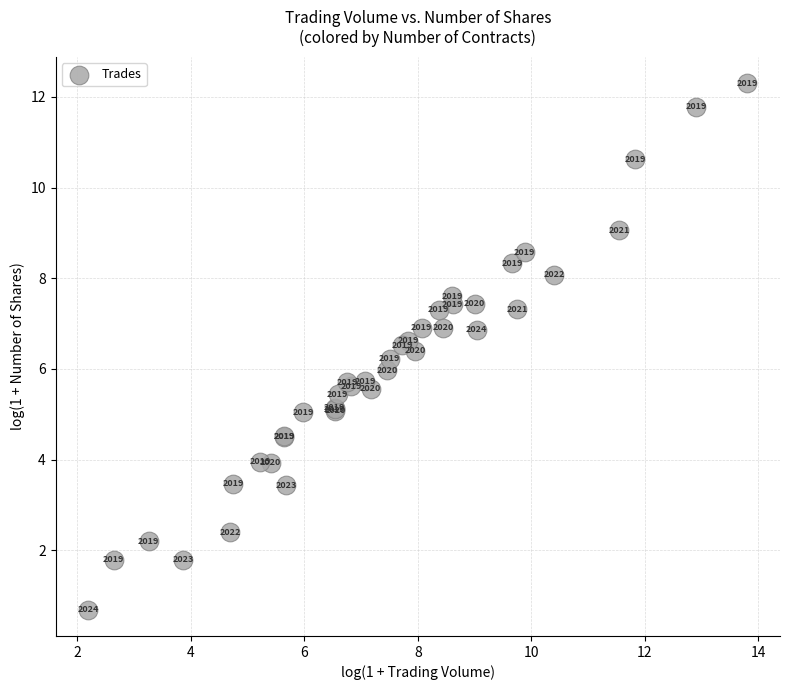

What Y value in the scatter plot is closest to 6?

6.0